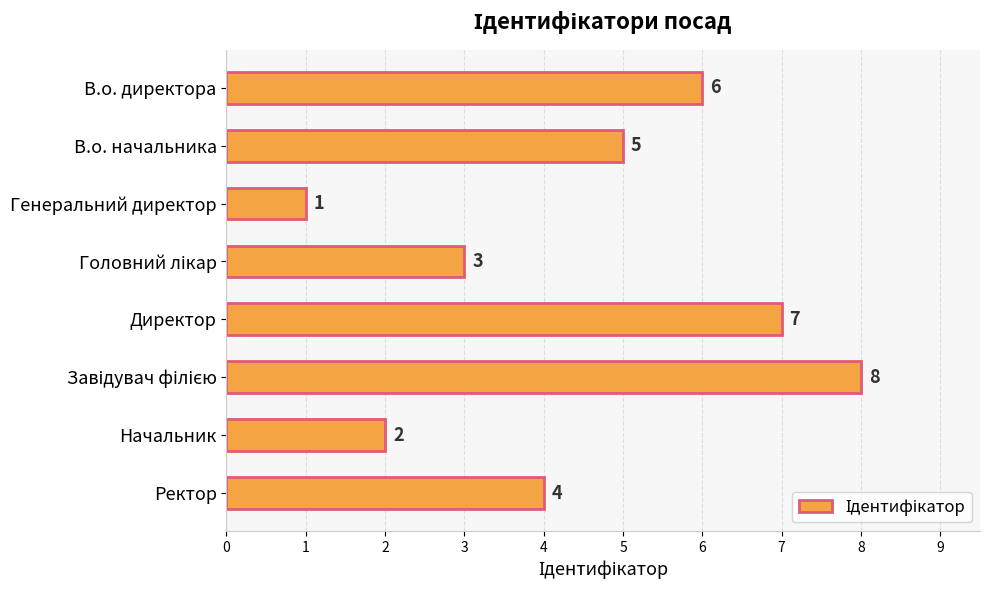

Is it true that the value at Директор is 7?

True